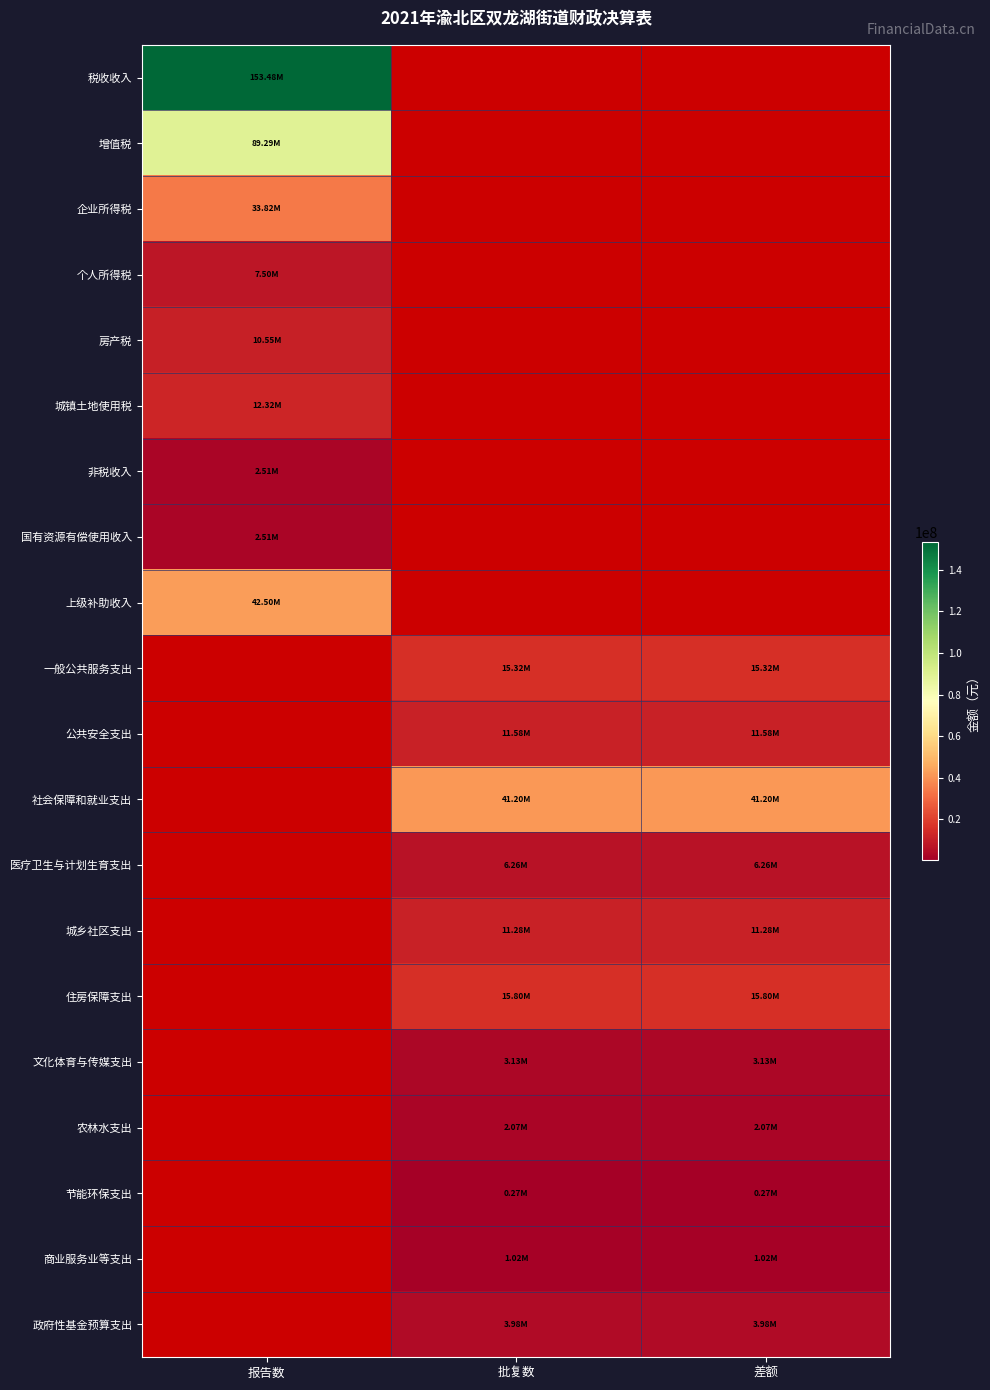

List the series in order of their peak value, lowest first.

非税收入, 国有资源有偿使用收入, 个人所得税, 房产税, 城镇土地使用税, 企业所得税, 上级补助收入, 增值税, 税收收入, 一般公共服务支出, 公共安全支出, 社会保障和就业支出, 医疗卫生与计划生育支出, 城乡社区支出, 住房保障支出, 文化体育与传媒支出, 农林水支出, 节能环保支出, 商业服务业等支出, 政府性基金预算支出